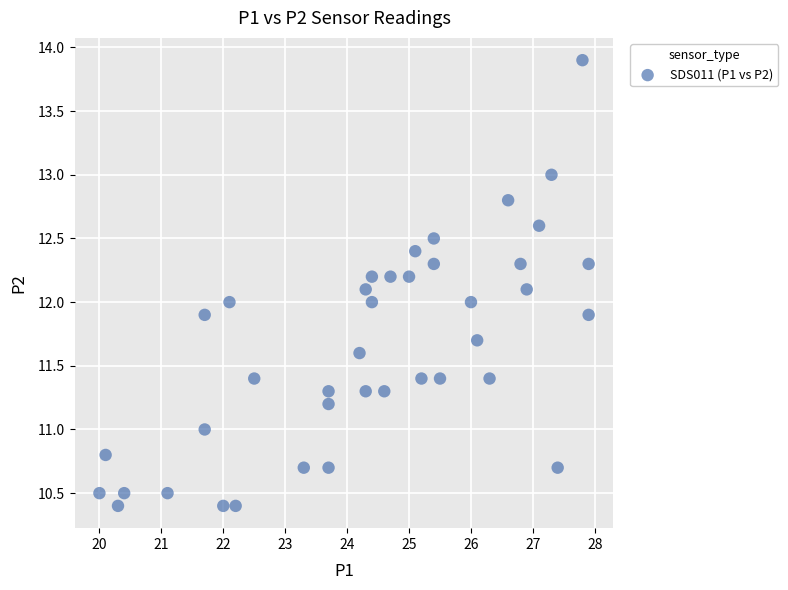

What is the range of Y values (max minus min)?

3.5